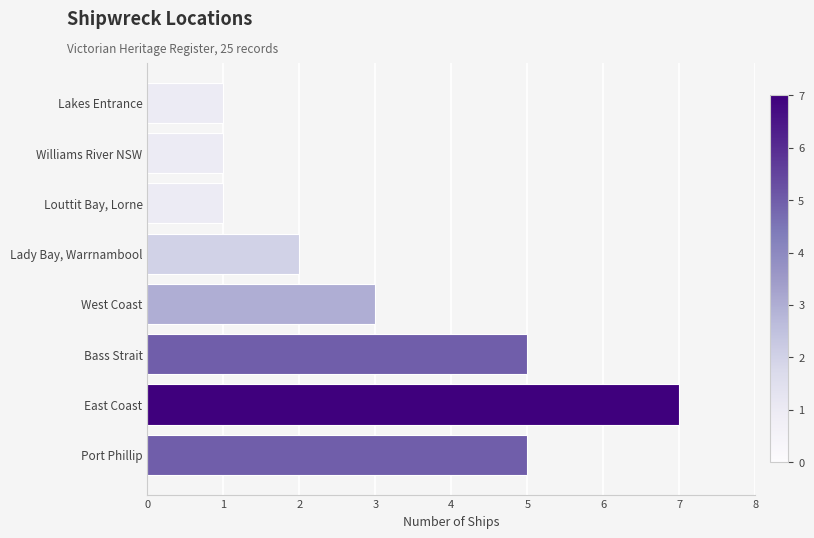

What is the greatest value displayed?

7